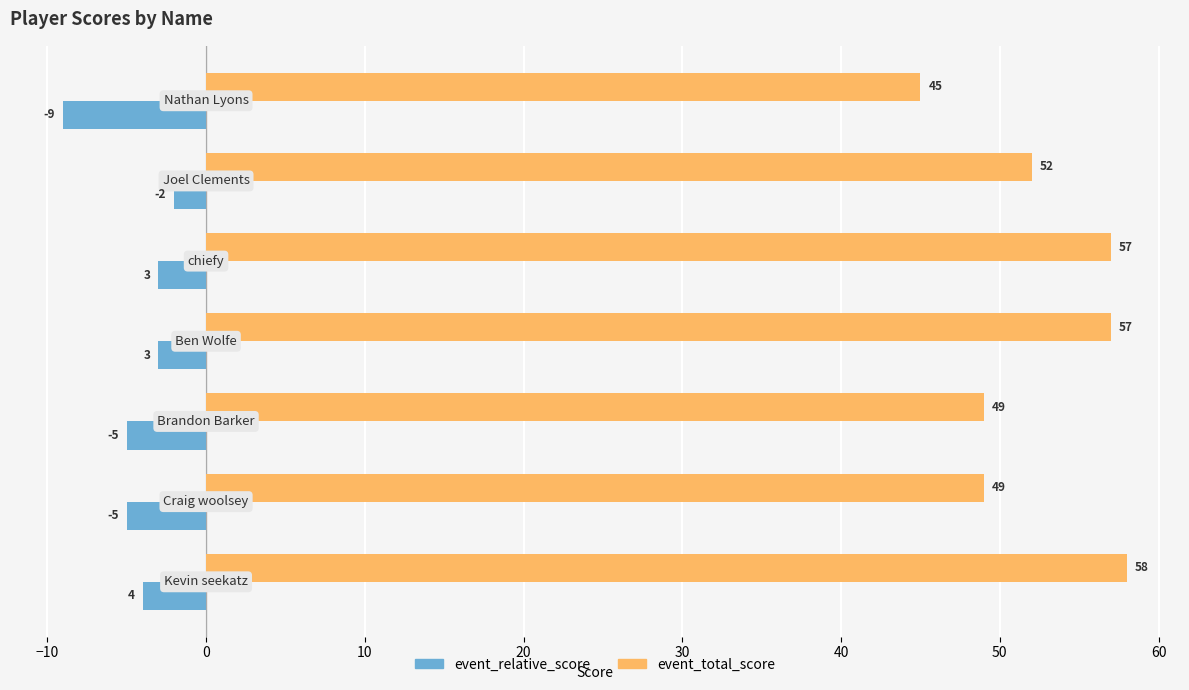

Count the event_relative_score values in the range -5 to -3.

5